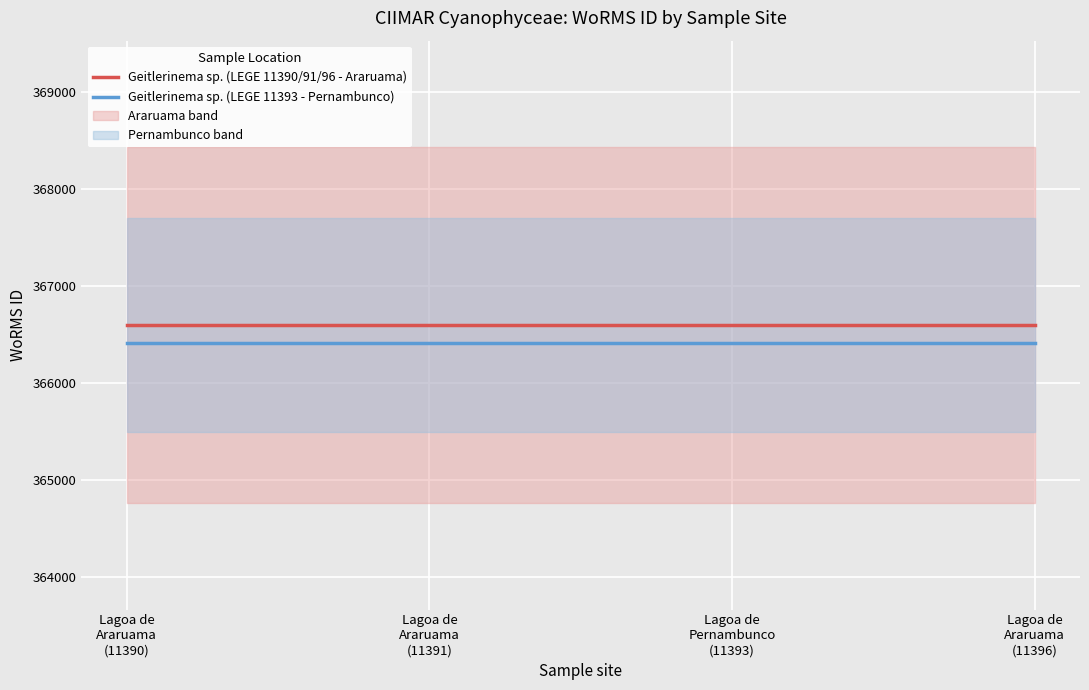

Where is Geitlerinema sp. (LEGE 11393 - Pernambunco) nearest to the value 366414?

Lagoa de
Araruama
(11390)